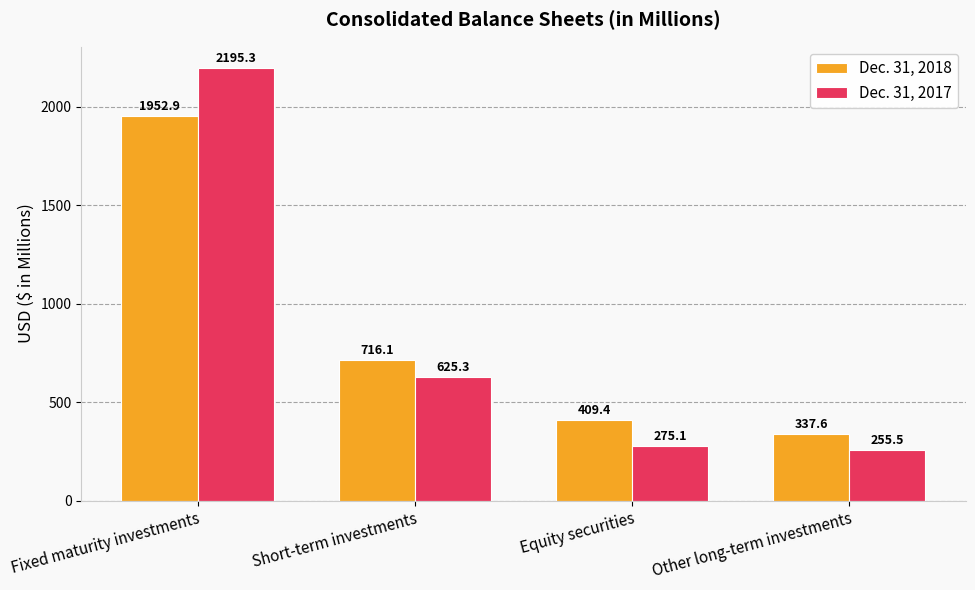

Which series has the largest total across all categories?

Dec. 31, 2018